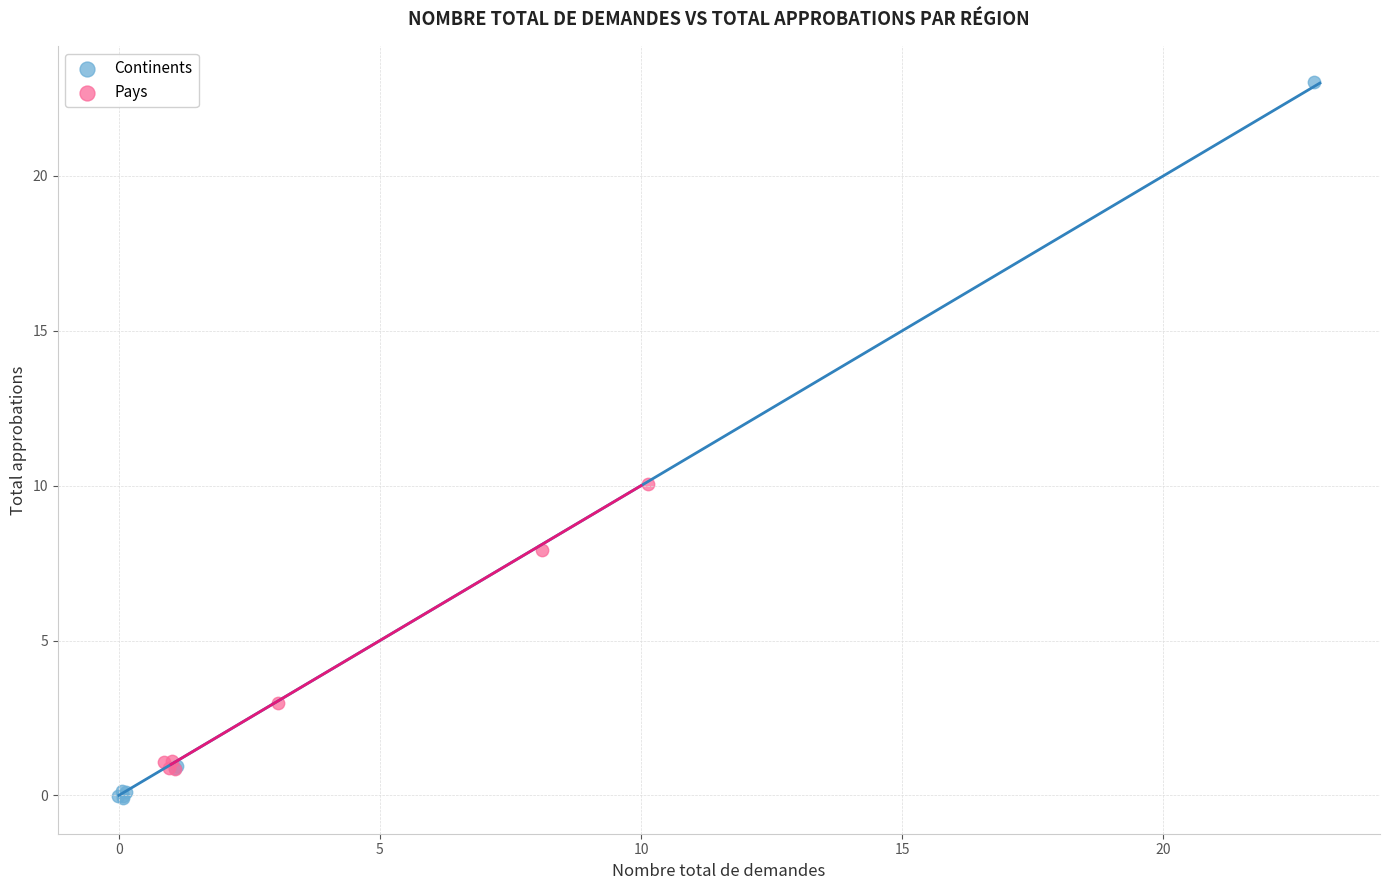

Which series contains the highest Y value?

Continents